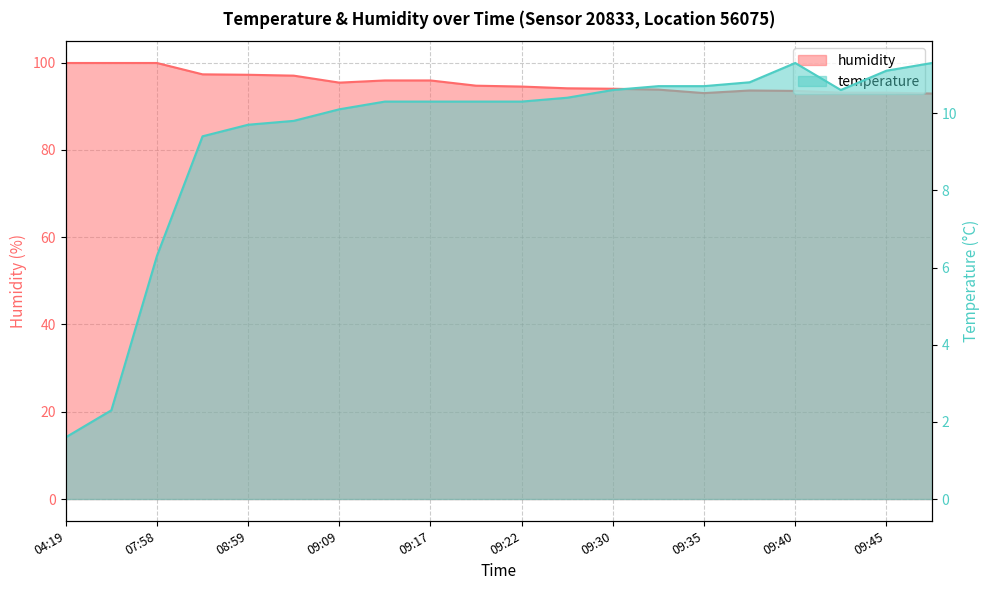

What are all the series names shown in the legend?

temperature, humidity